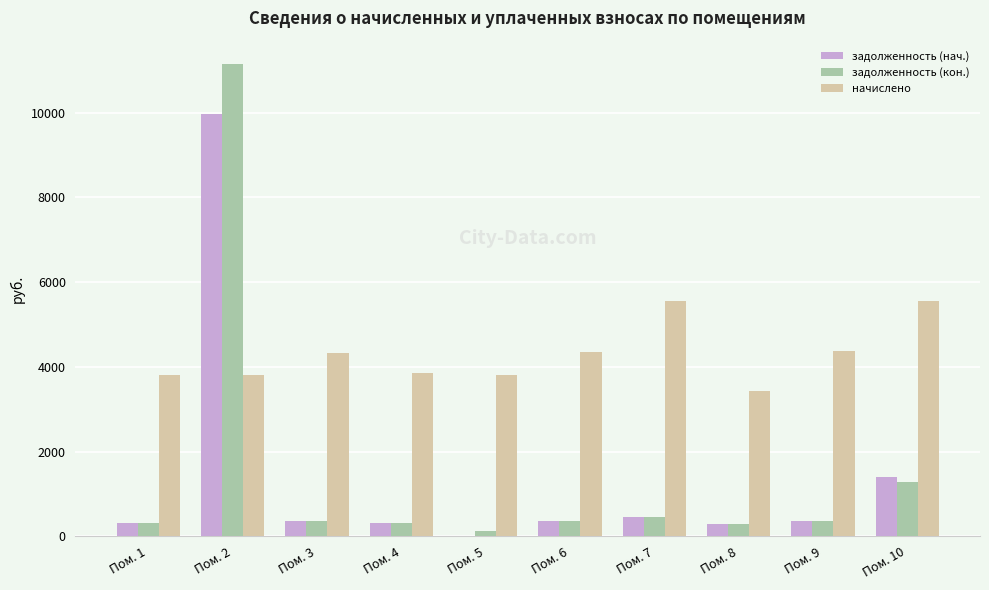

The начислено series shows 1934.7 at Пом. 7. True or false?

False